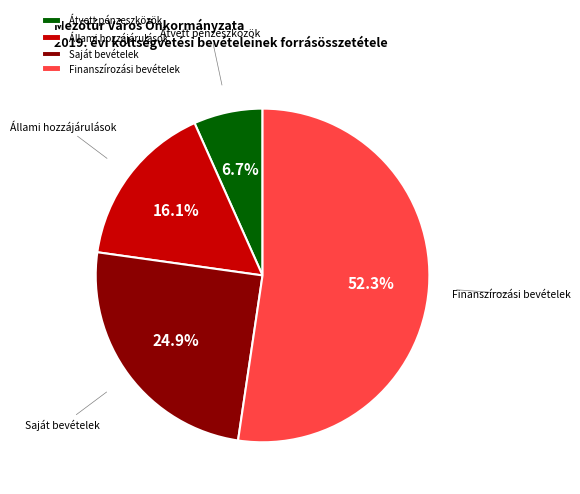

To the nearest percent, what is the difference between the largest and smallest slice percentages?

46%